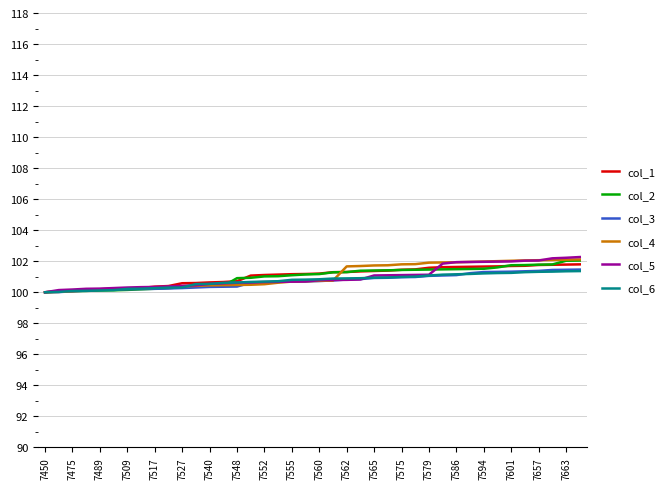

What is the smallest value displayed?

100.0